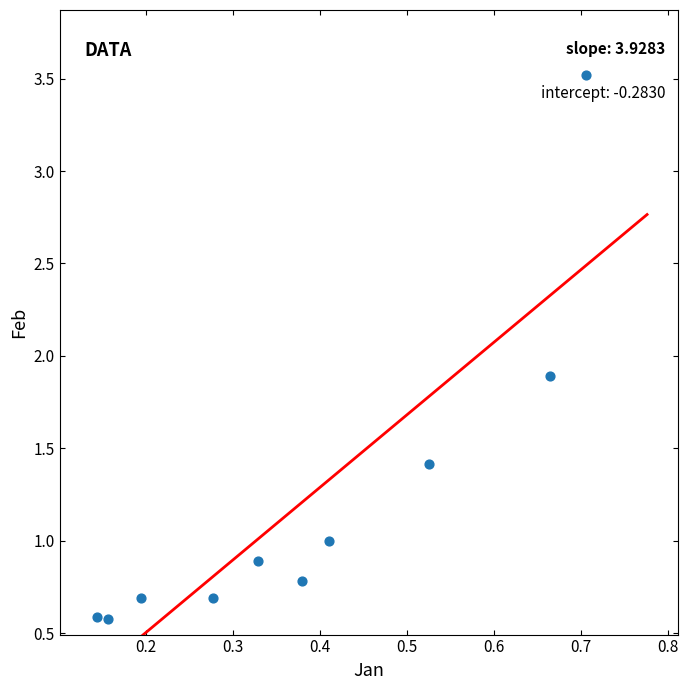

What Y value in the scatter plot is closest to 2?

1.9